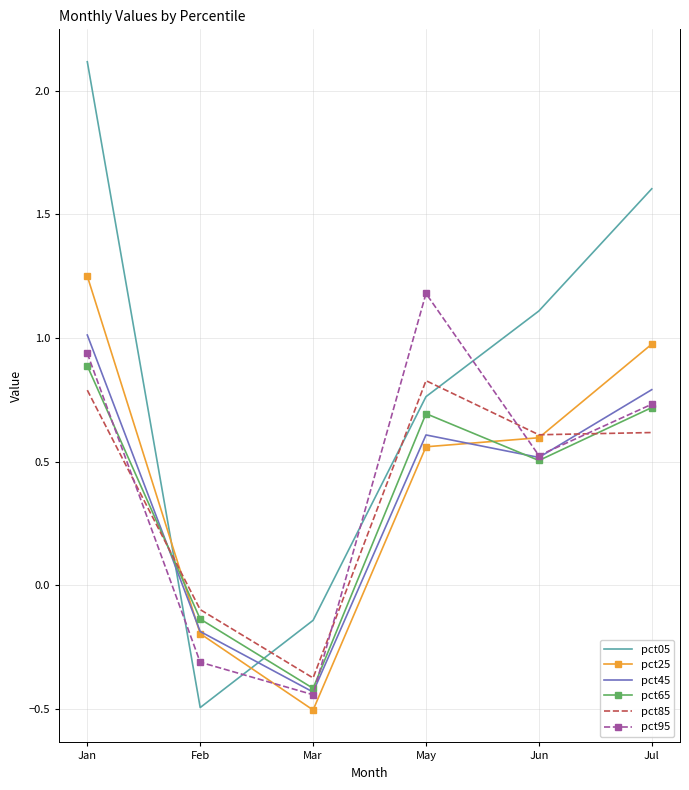

List the labels in order of pct05 value, smallest first.

Feb, Mar, May, Jun, Jul, Jan